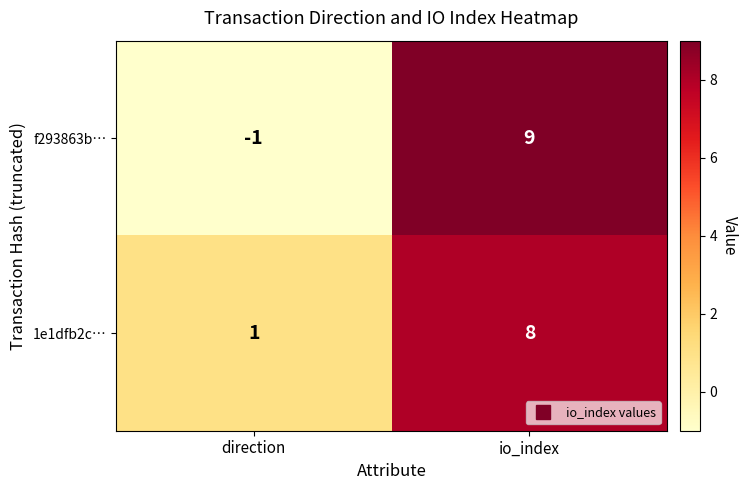

Rank the series by their average value, from lowest to highest.

f293863b…, 1e1dfb2c…